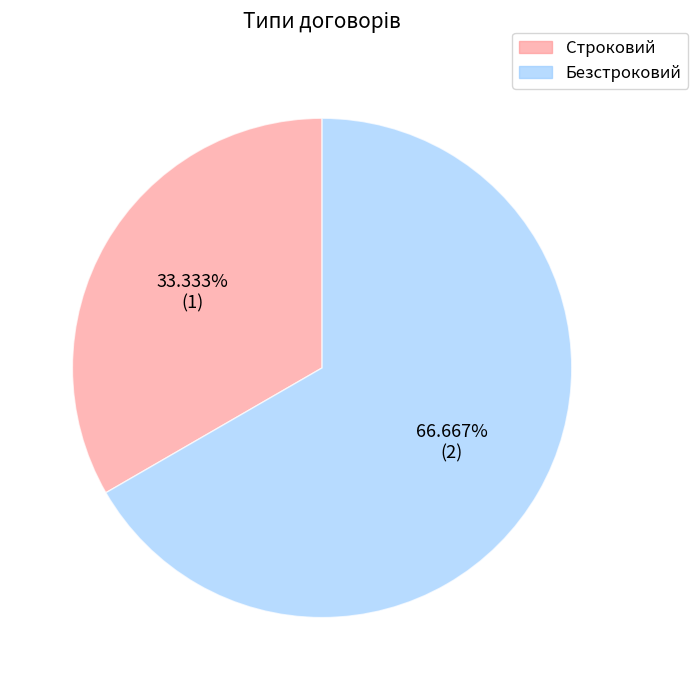

How many slices are in this pie chart?

2